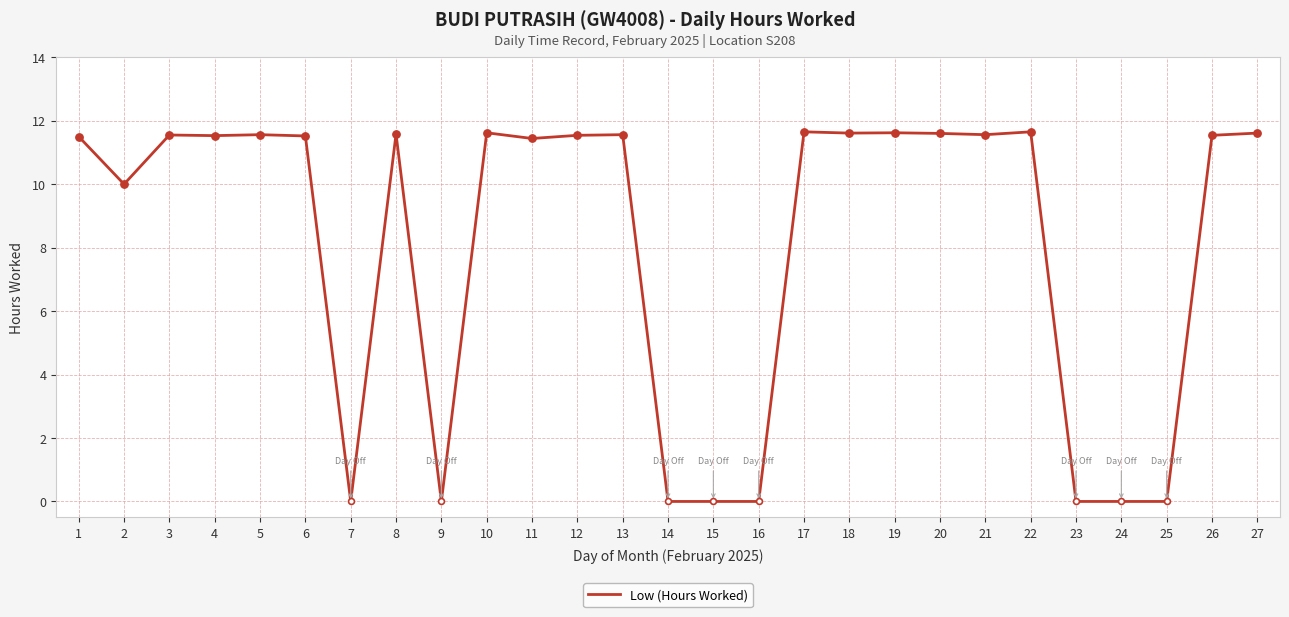

Which has a higher value, 14 or 5?

5